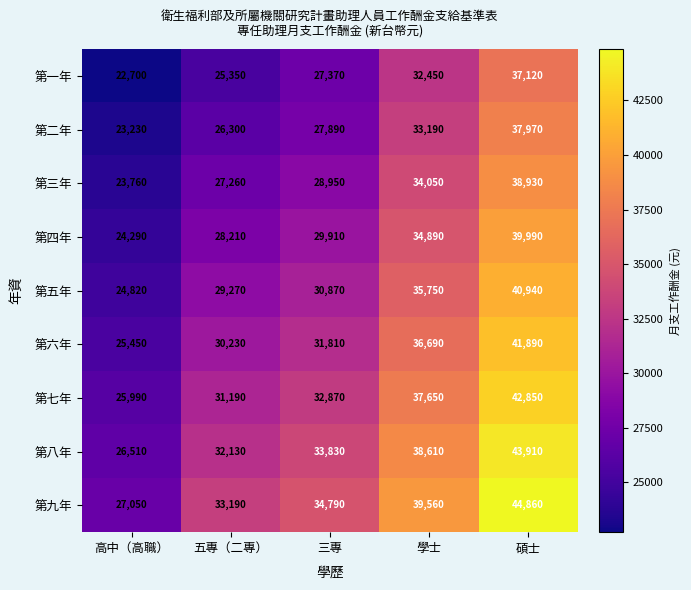

Which series has the largest total across all categories?

第九年